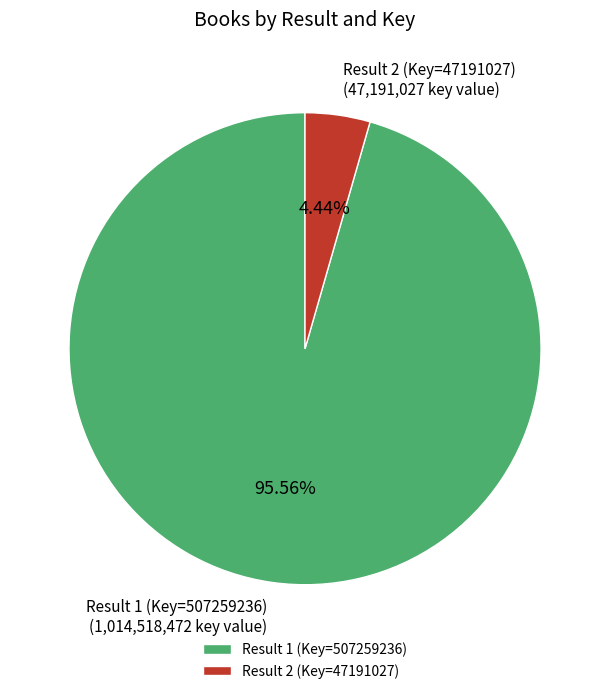

Which slice represents more than half of the pie?

Result 1 (Key=507259236)